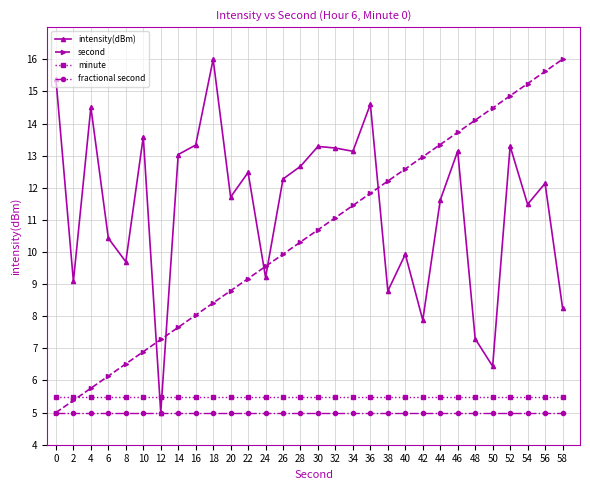

Rank the series at 56 from highest to lowest value.

second, intensity(dBm), minute, fractional second